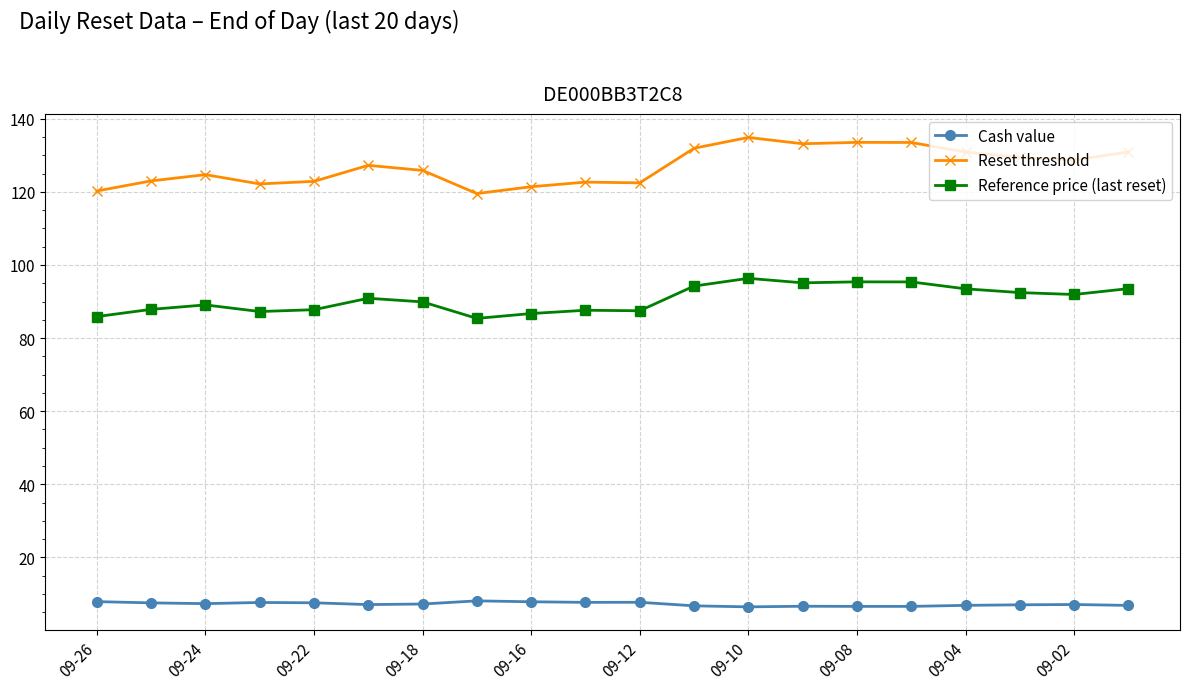

What is the difference between the maximum and minimum values in the Cash value series?

1.6